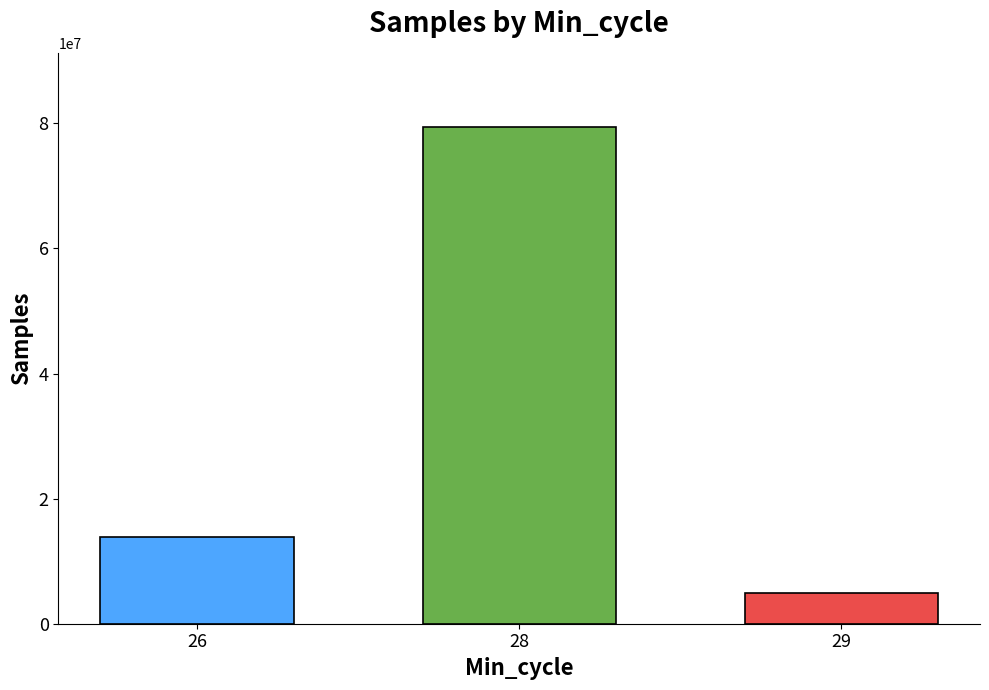

List the labels in order of value, largest first.

28, 26, 29